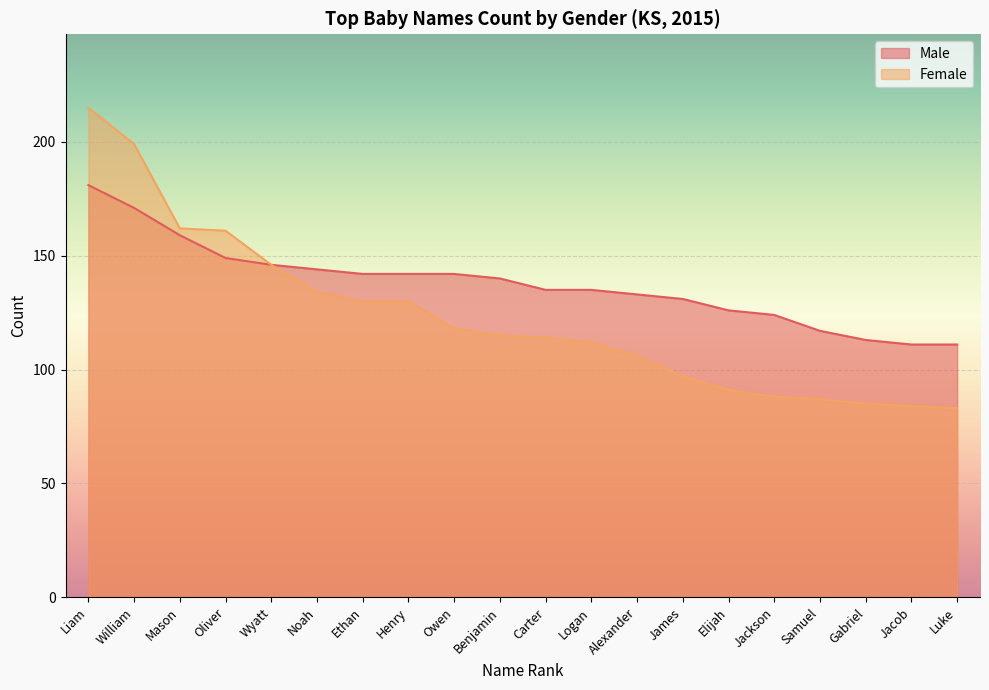

Which series has the largest total across all categories?

Male